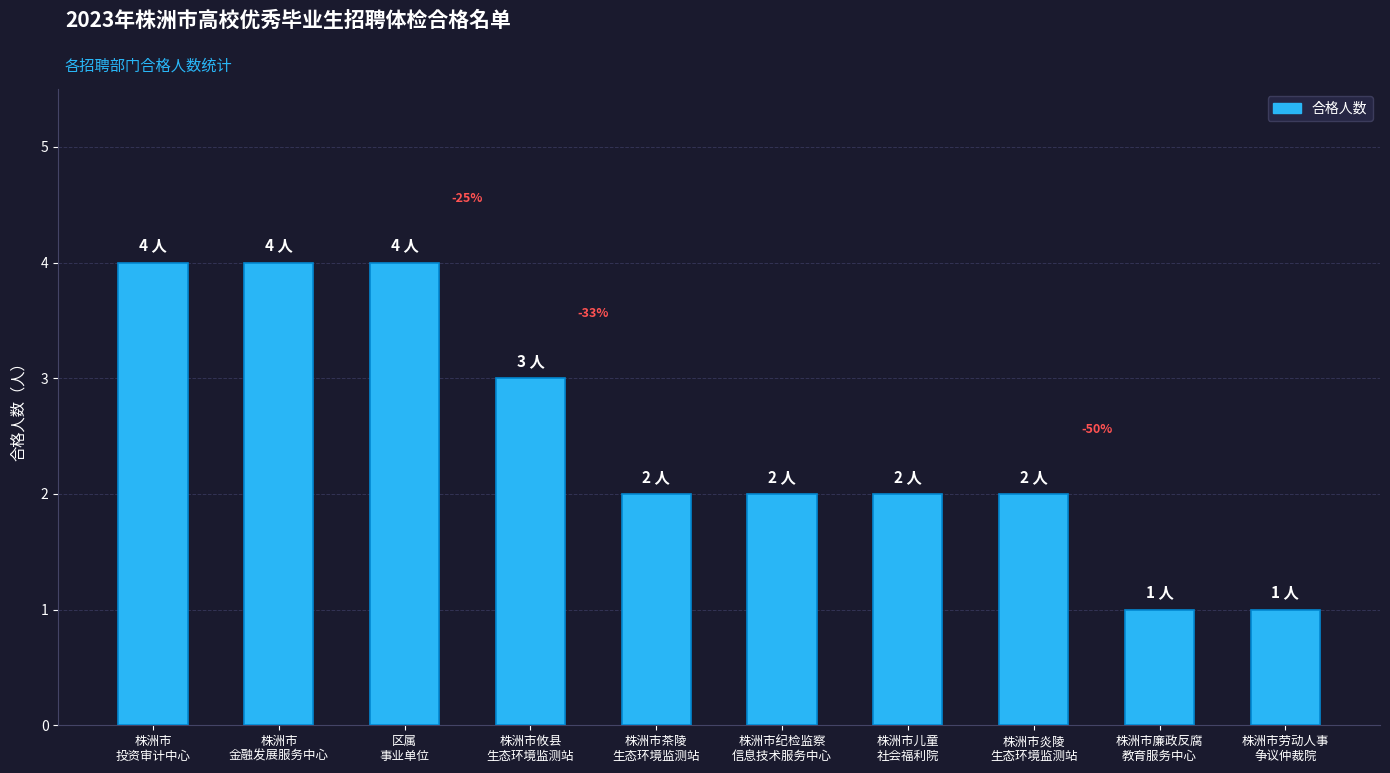

How many series are shown in this chart?

1